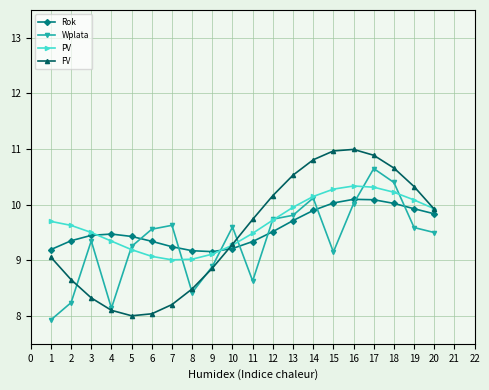

True or false: Rok and FV cross at least once.

True